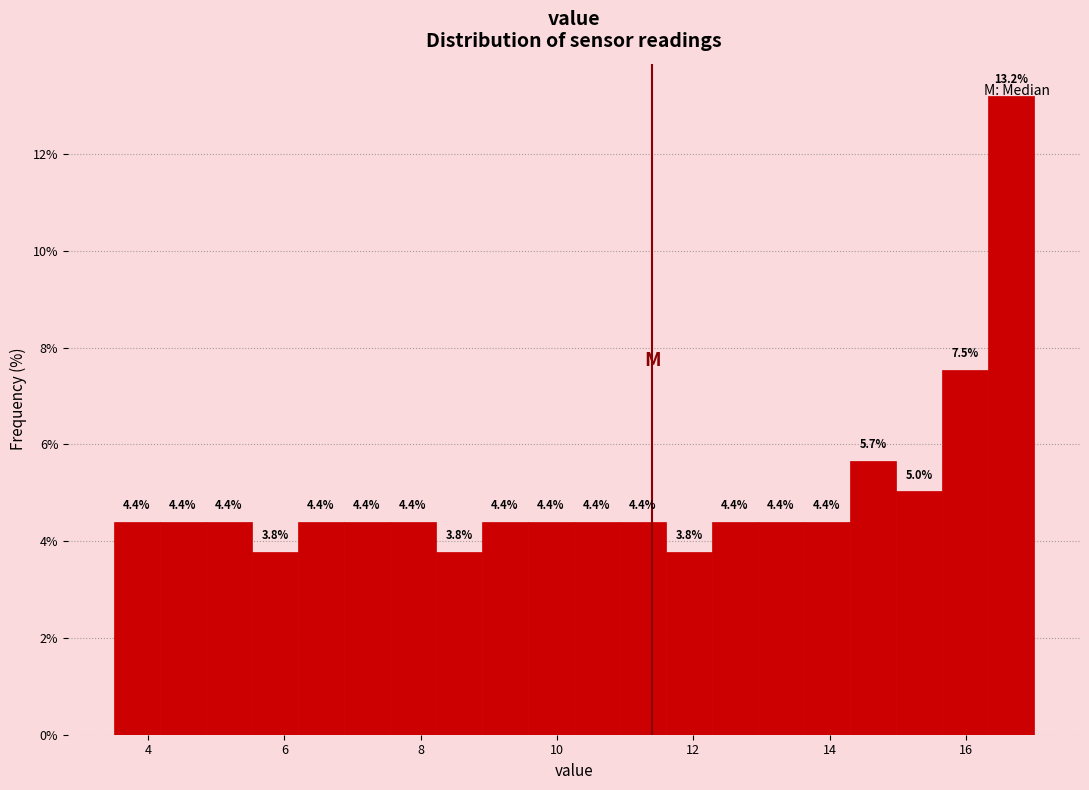

Read against the x-axis, roughly where is the centre of the tallest bar?

16.6